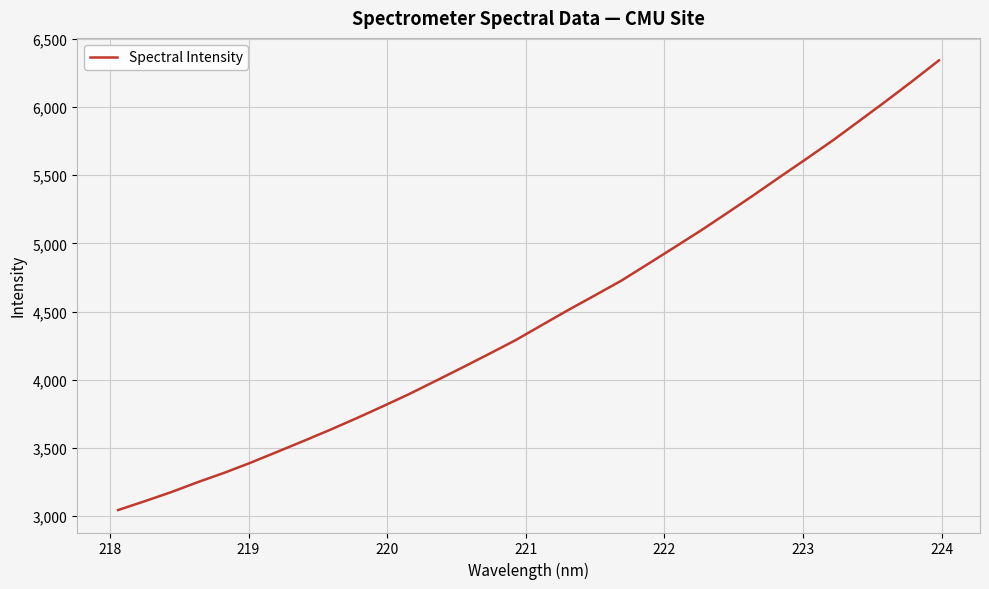

What is the difference between the maximum and minimum values?

3295.2